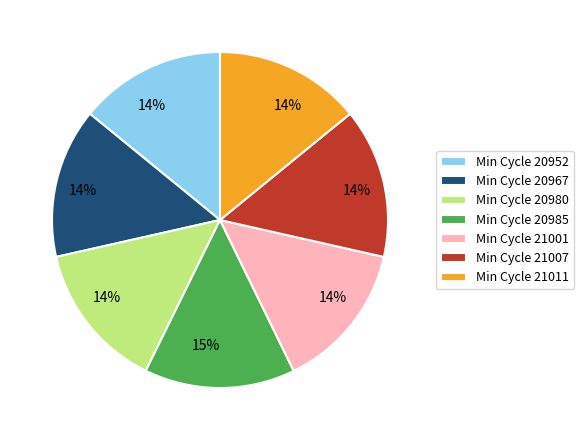

Is there any slice that represents more than half of the pie?

No